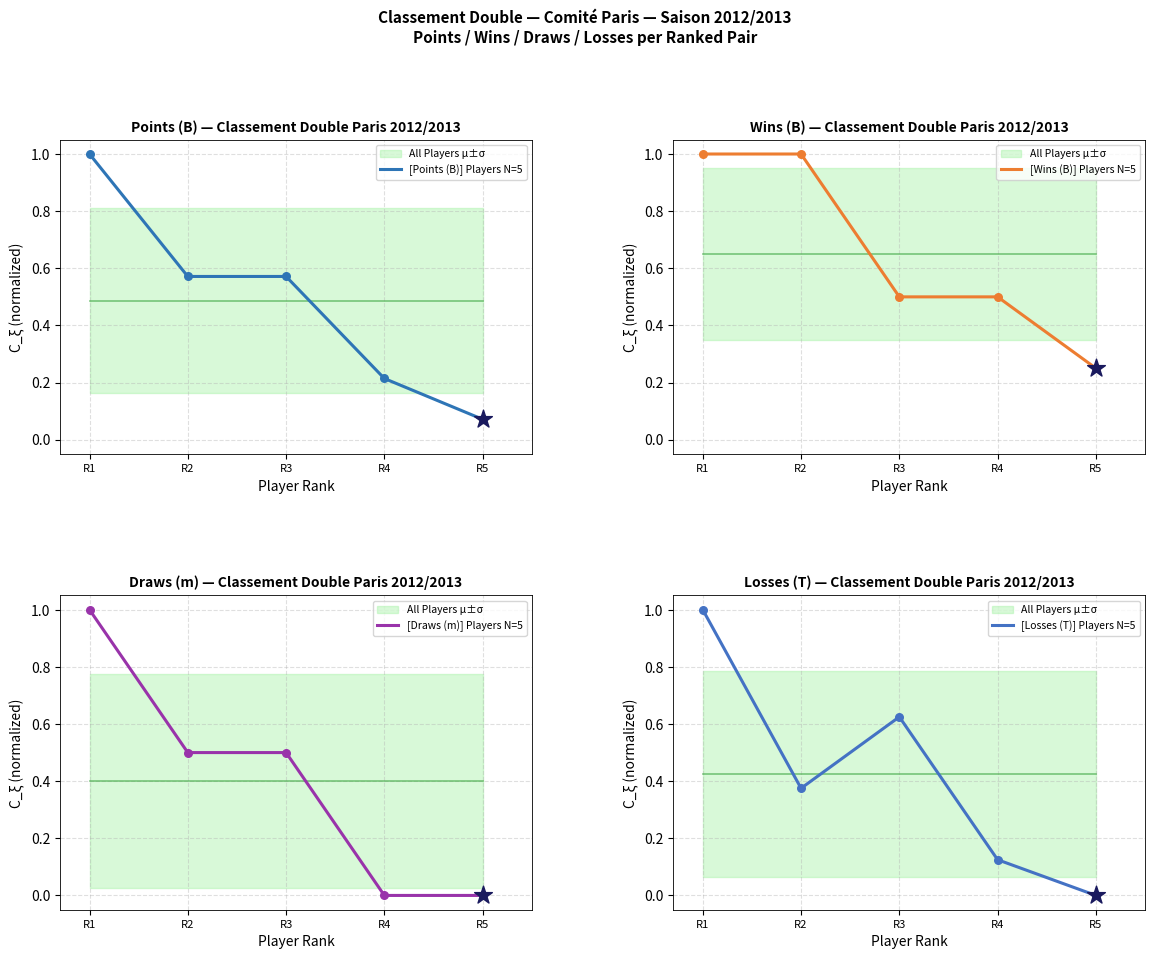

Is the value of [Losses (T)] Players N=5 at R2 greater than the value of [Draws (m)] Players N=5 at R2?

No